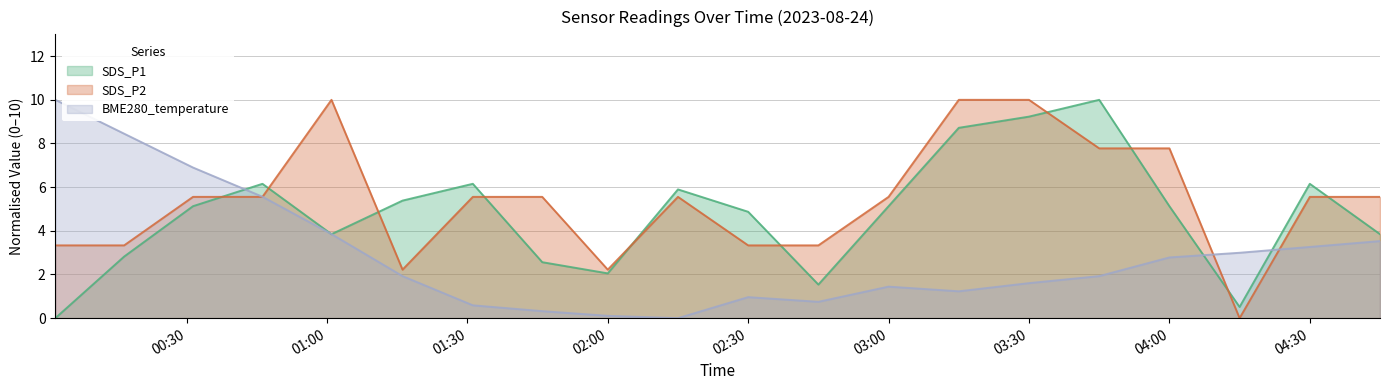

Which series ends up on top after the final intersection of SDS_P2 and SDS_P1?

SDS_P2